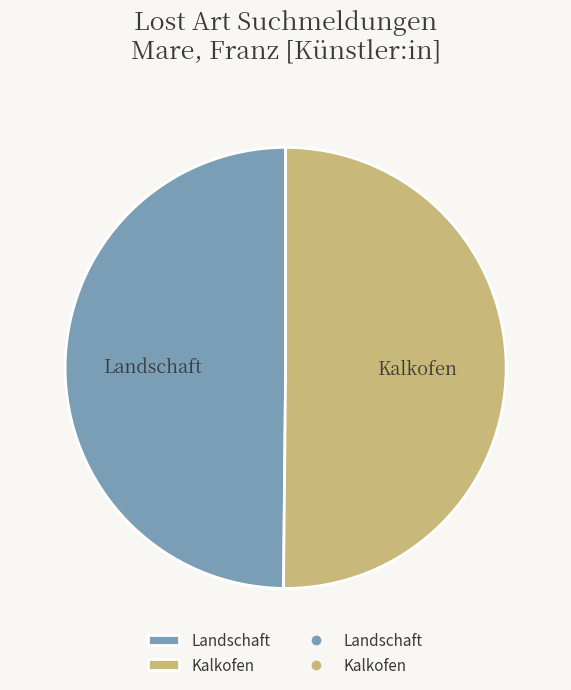

Do Kalkofen and Landschaft together represent more than half of the pie?

Yes